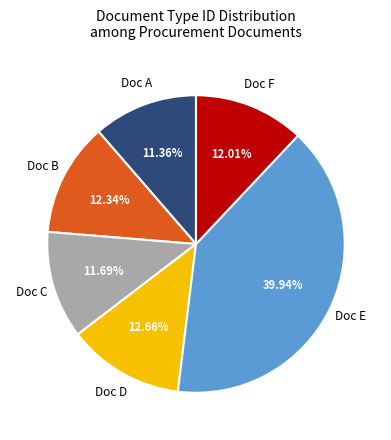

To the nearest percent, what is the difference between the largest and smallest slice percentages?

29%